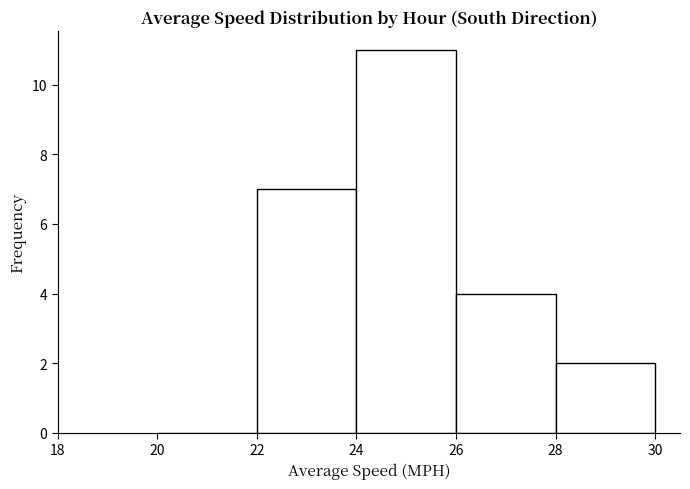

Over which range of the x-axis is the bar tallest?

24 to 26